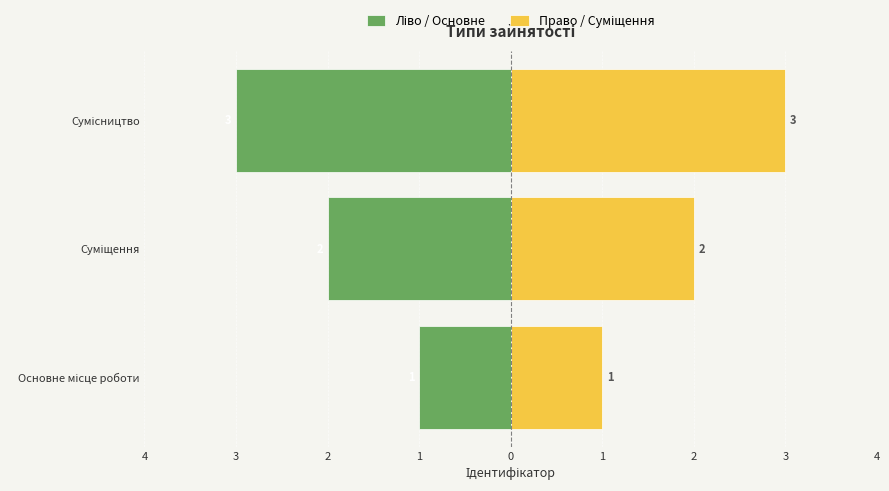

Rank the series by their maximum value, from highest to lowest.

Право / Суміщення, Ліво / Основне